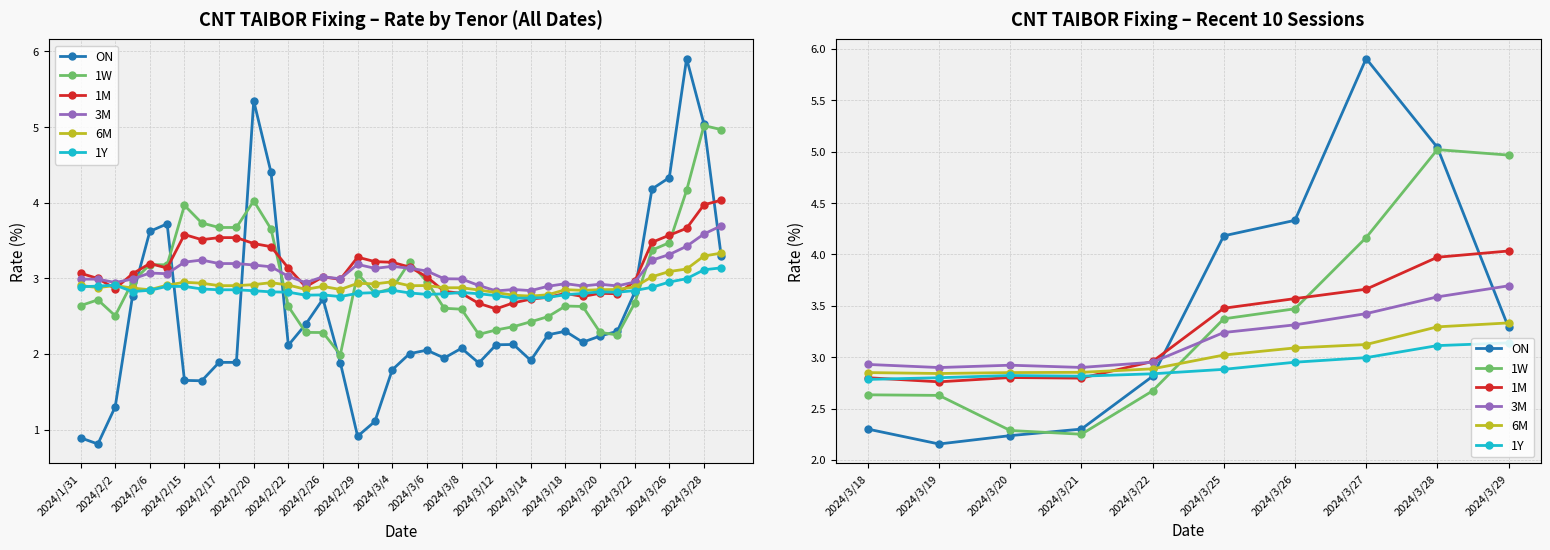

What is the difference between the maximum and minimum values in the 1W series?

2.8